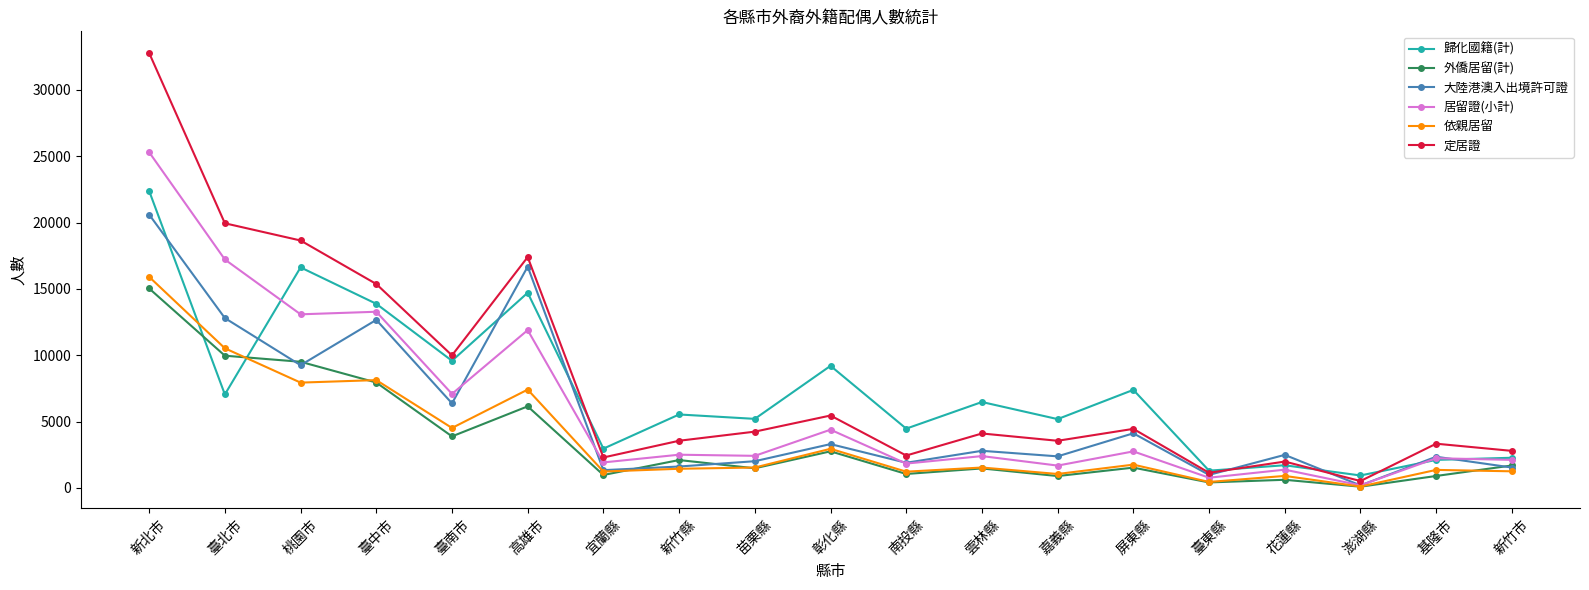

Where does the 依親居留 series first go above 1539?

新北市